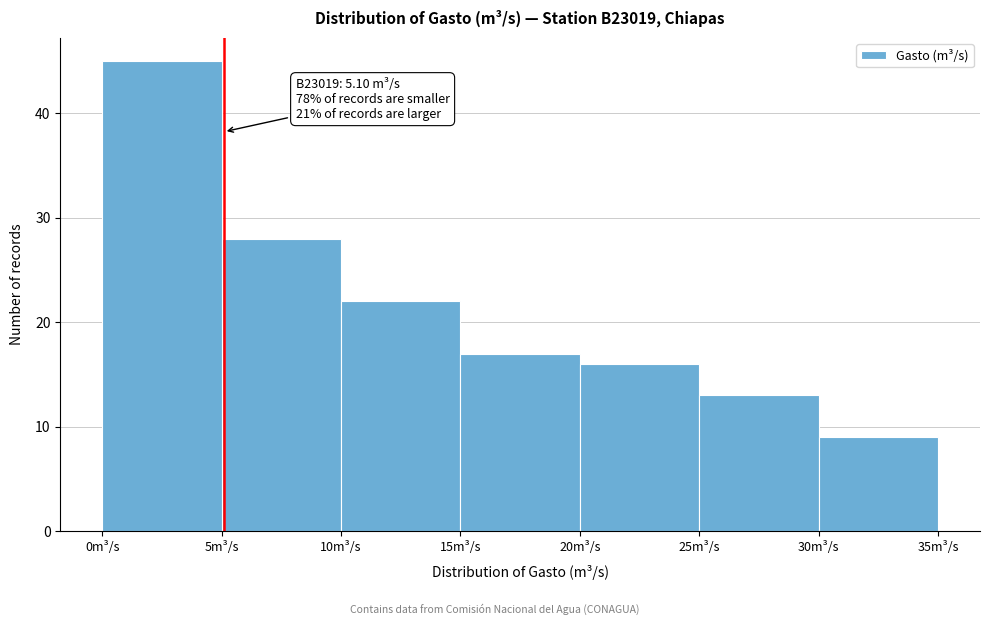

Over which range of the x-axis is the bar tallest?

0 to 5